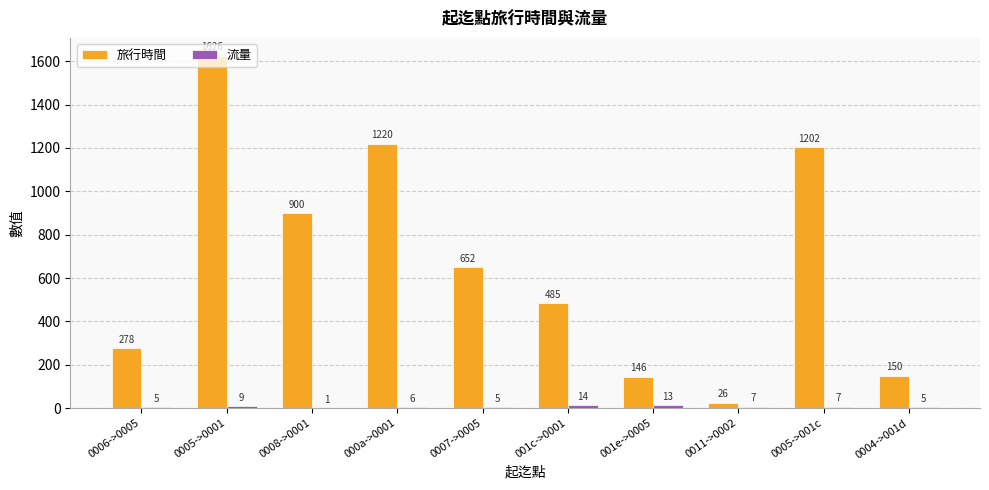

Is it true that 旅行時間 equals 410 at 0006->0005?

False